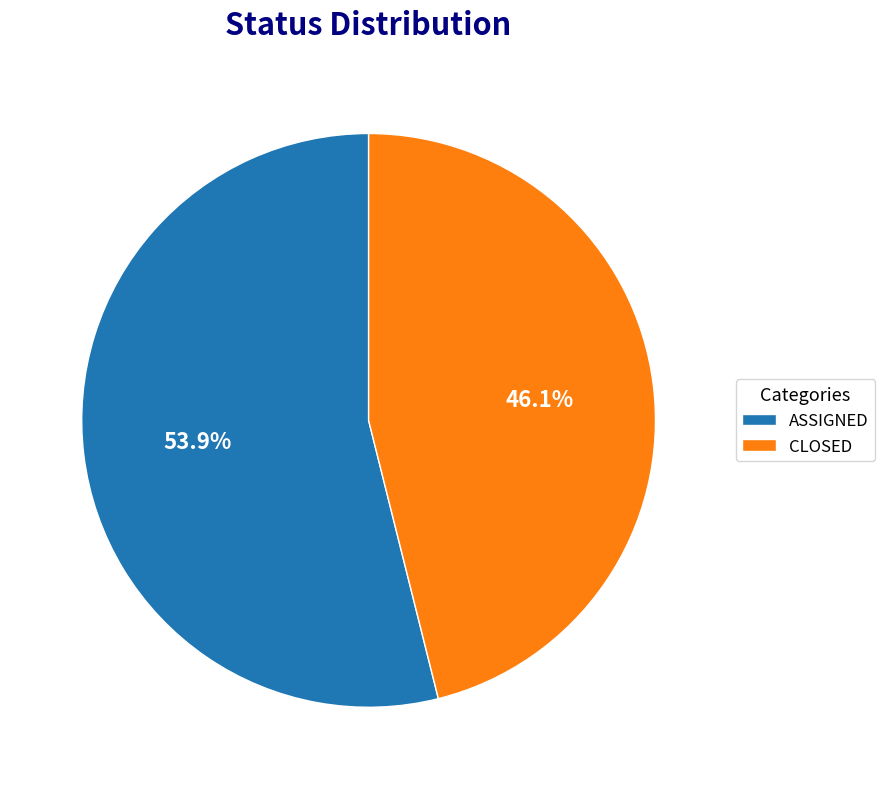

What portion of the pie excludes ASSIGNED?

46.1%